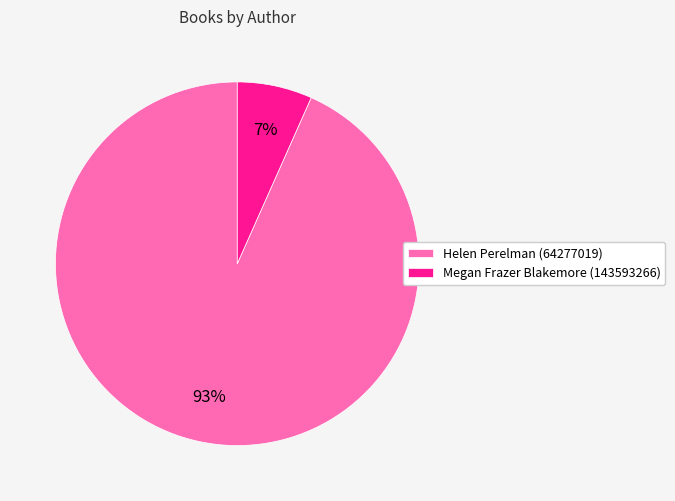

To the nearest percent, what percentage of the pie is Helen Perelman (64277019)?

93%